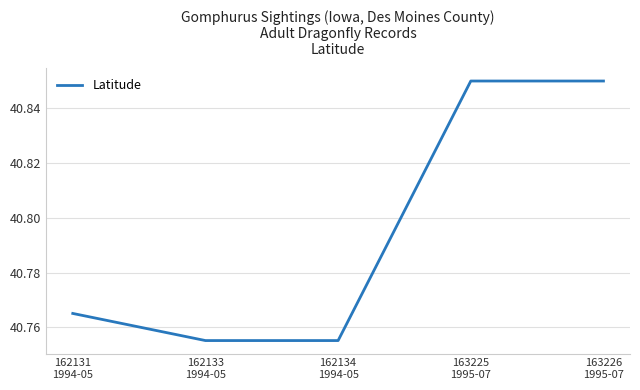

How many values are between 40 and 41?

5